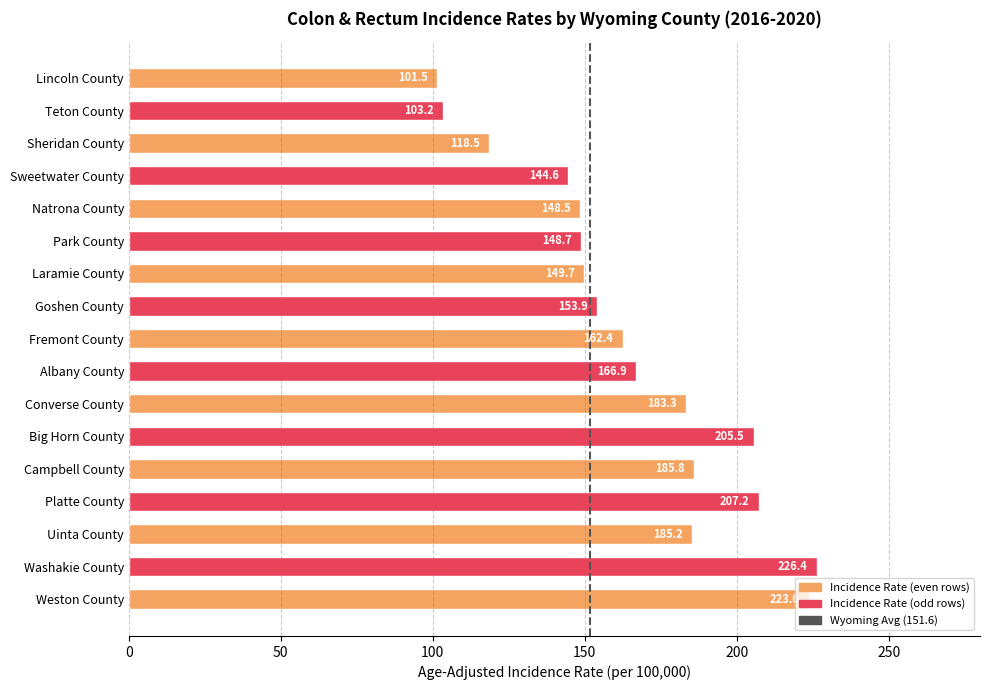

True or false: the data shows 226.4 at Washakie County.

True